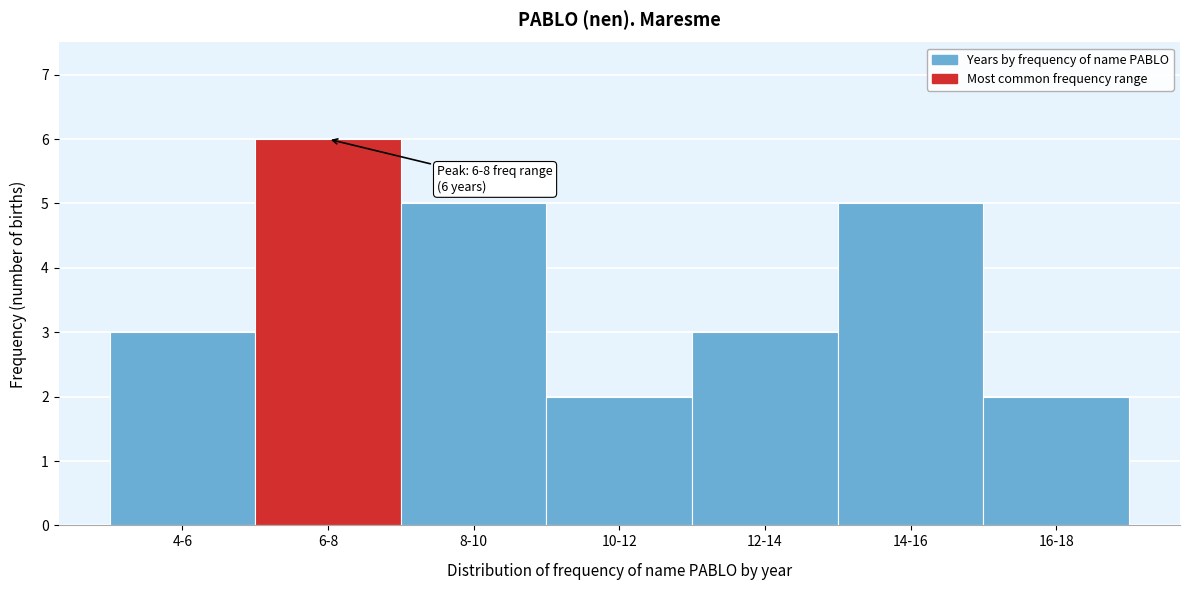

Reading right to left, transcribe all the data shown in this chart.

2	5	3	2	5	6	3